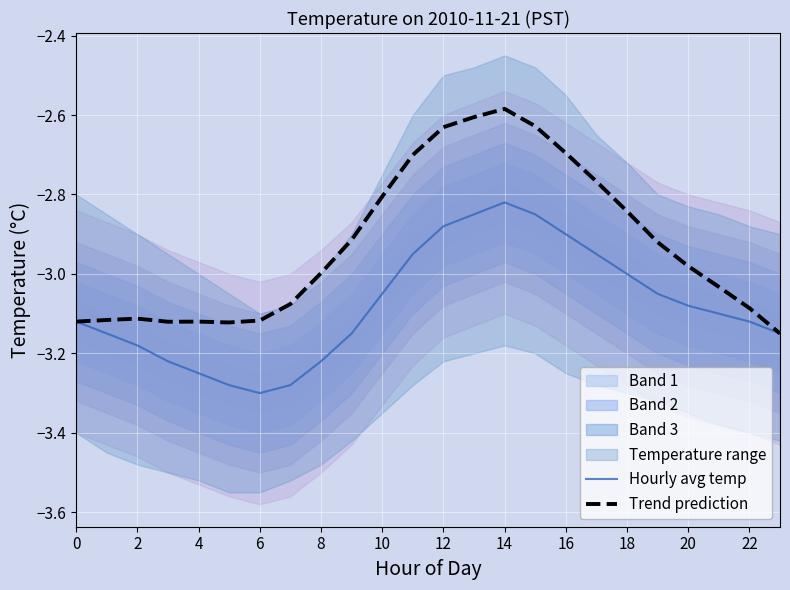

How many lines are shown in the chart?

2